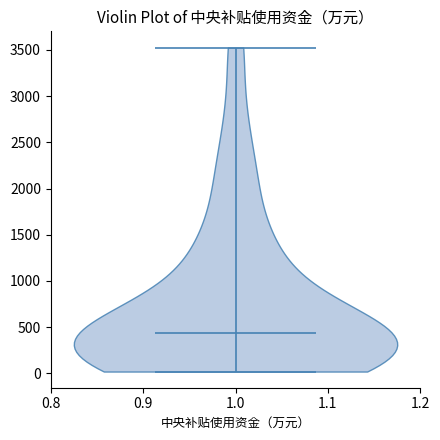

What is the highest point the violin at x = 1.0 reaches on the y-axis? The values are not printed on the chart, so give them approximately, as read against the axis.

3550